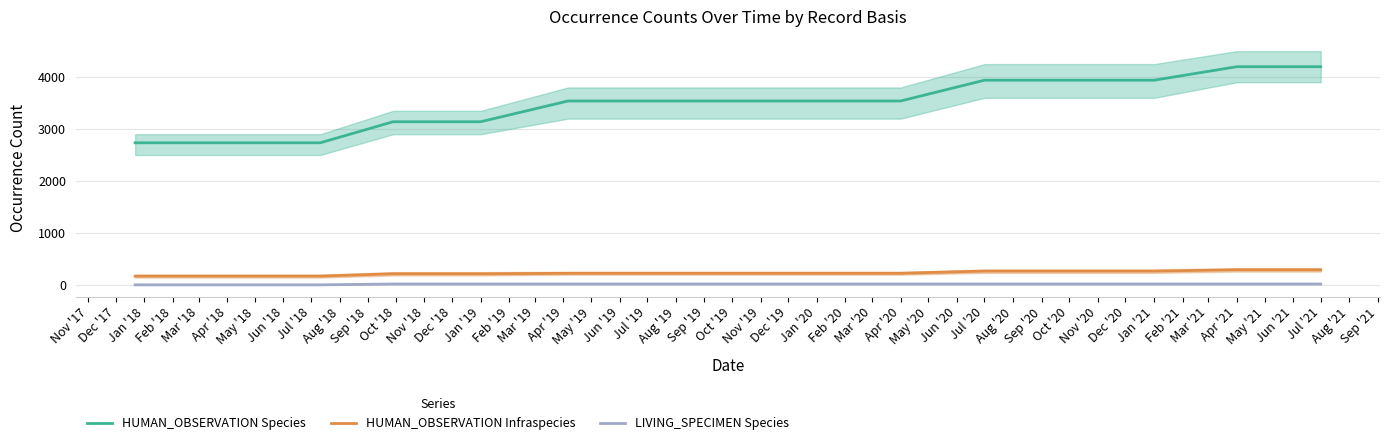

How many lines are shown in the chart?

3